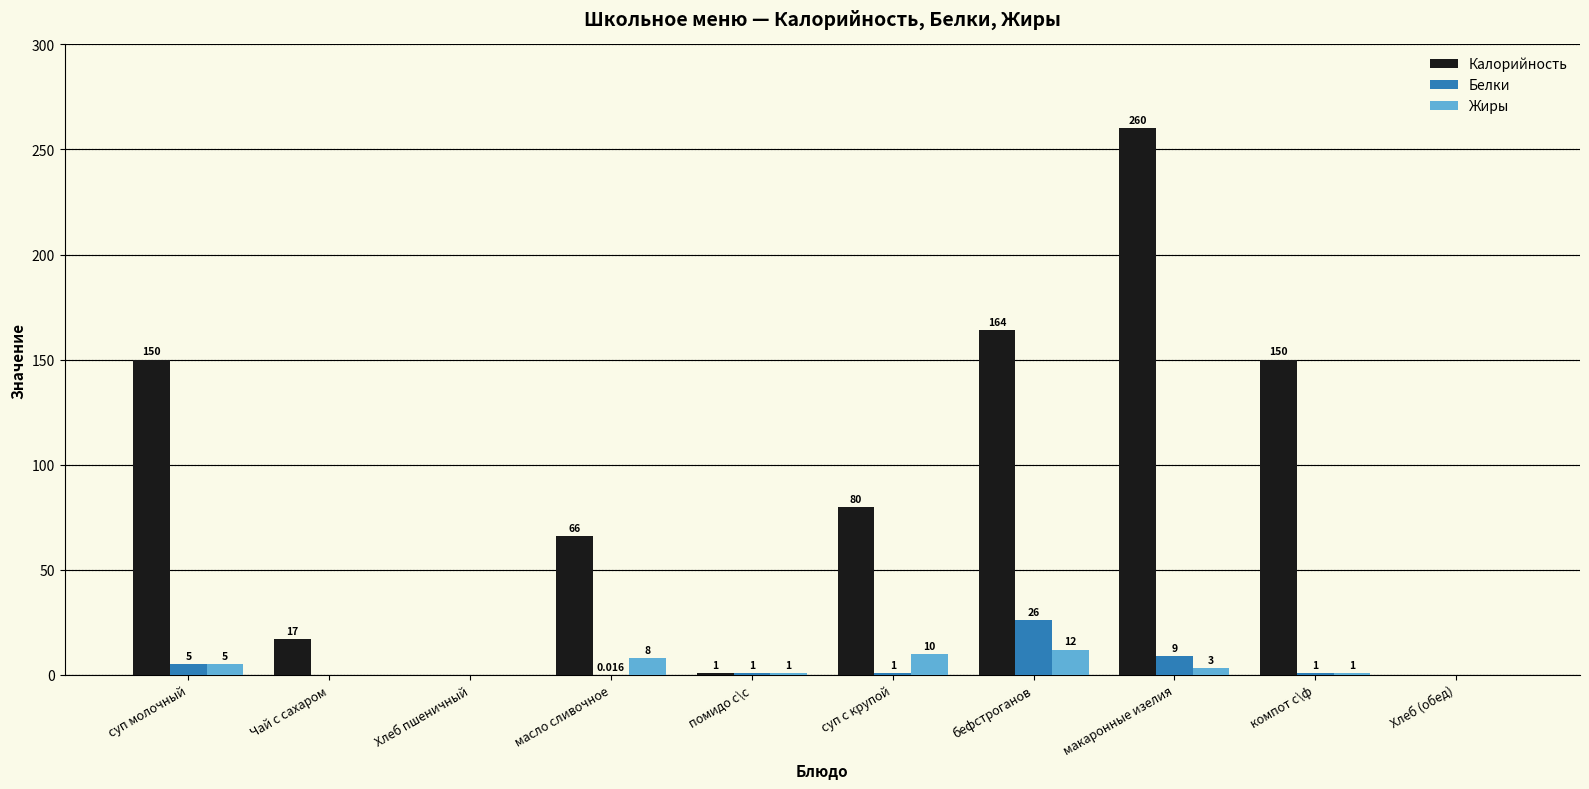

True or false: Калорийность has a value of 67.2 at макаронные изелия.

False